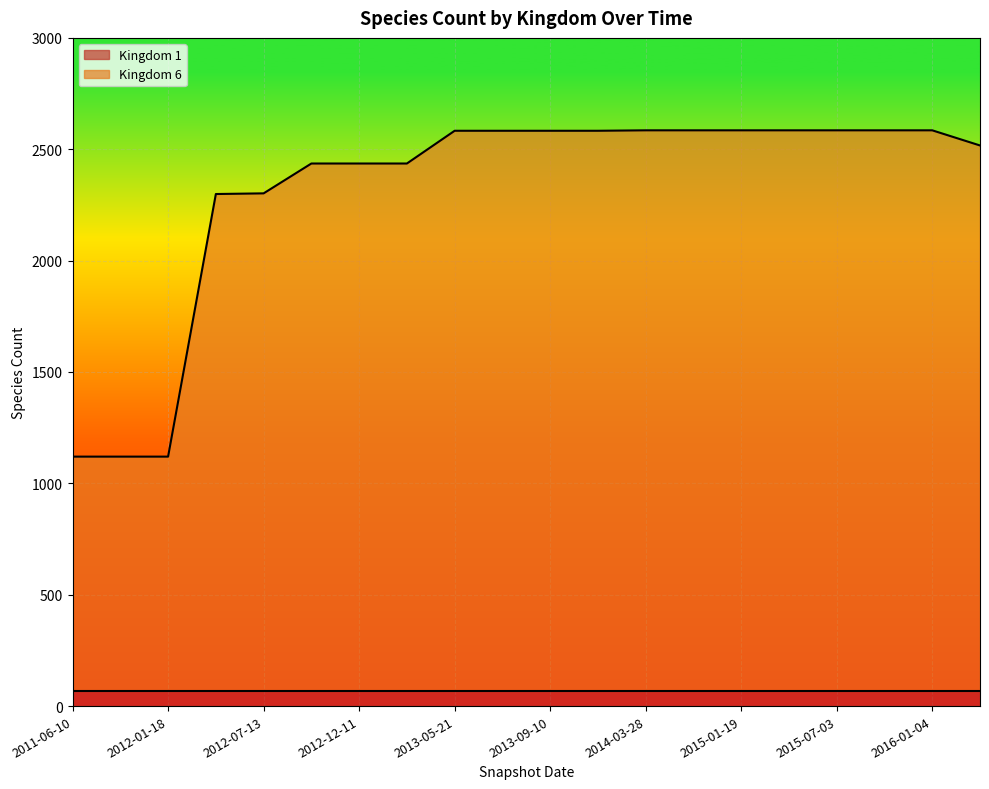

Rank the categories by value from lowest to highest.

2011-06-10, 2011-09-05, 2012-01-18, 2012-03-26, 2012-07-13, 2012-10-31, 2012-12-11, 2013-02-20, 2016-04-05, 2013-05-21, 2013-07-09, 2013-09-10, 2013-12-20, 2014-03-28, 2014-09-08, 2015-01-19, 2015-04-09, 2015-07-03, 2015-10-01, 2016-01-04